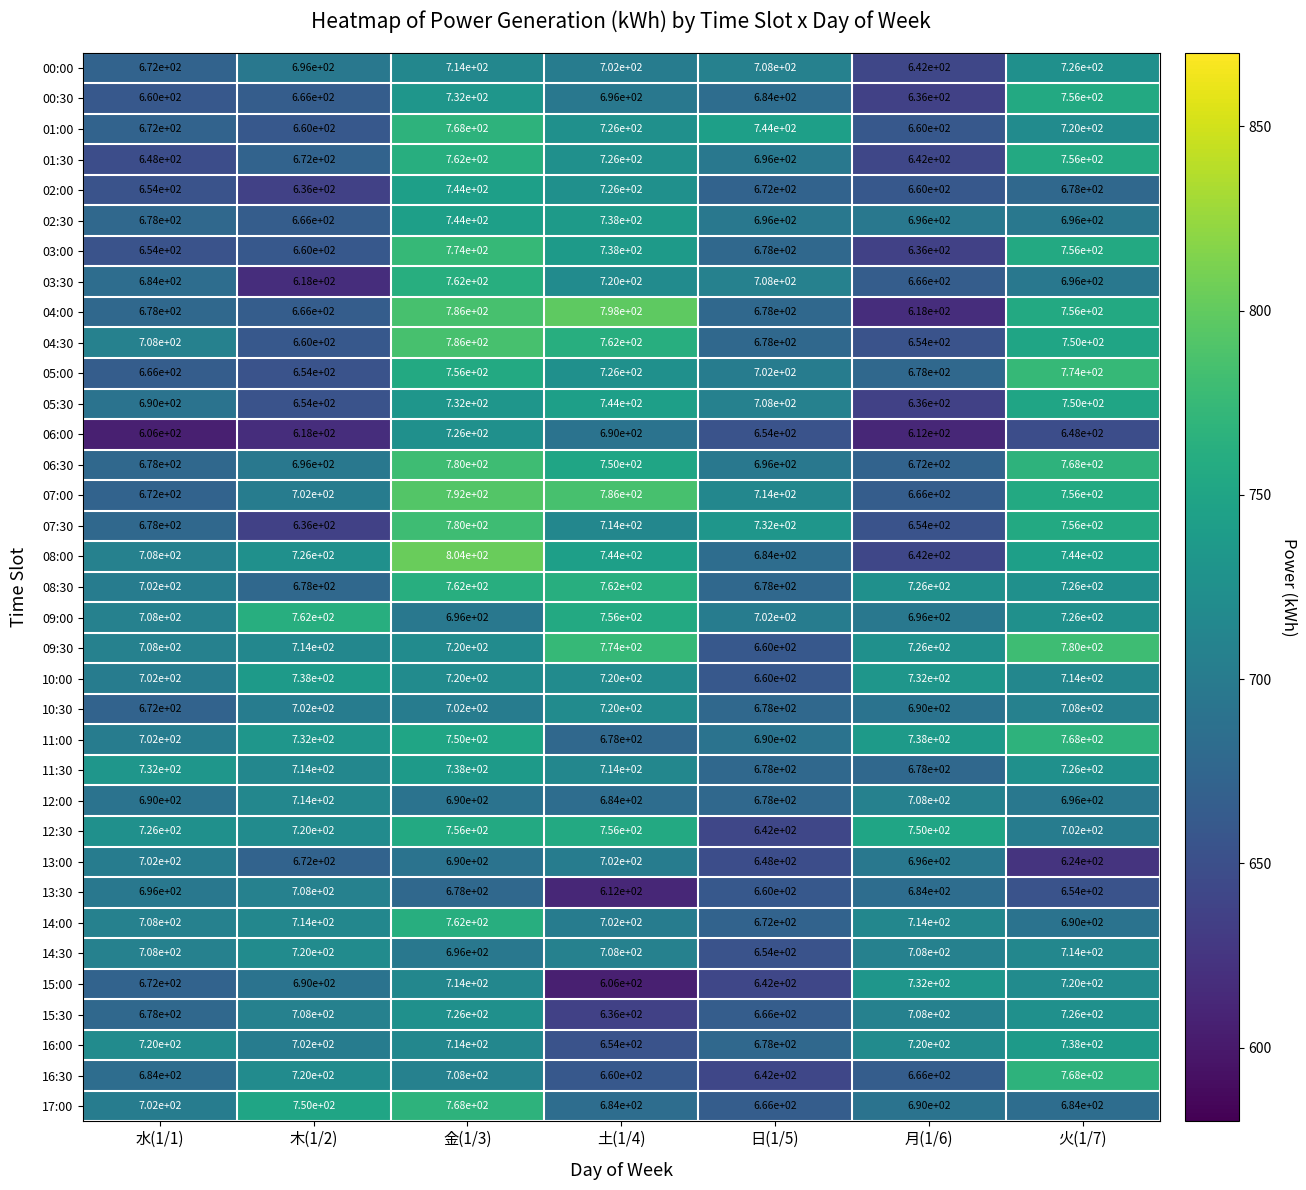

What is the difference between the 12:00 values at 月(1/6) and 木(1/2)?

6